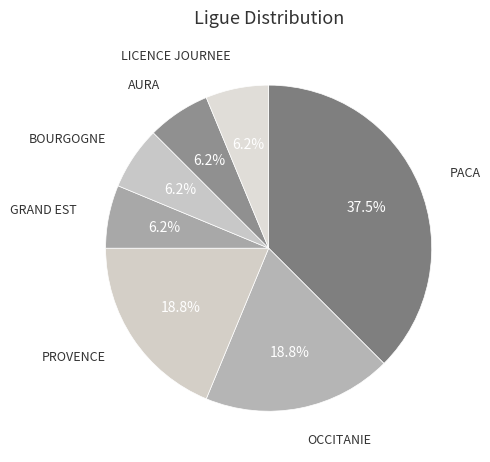

How many segments does this pie chart have?

7